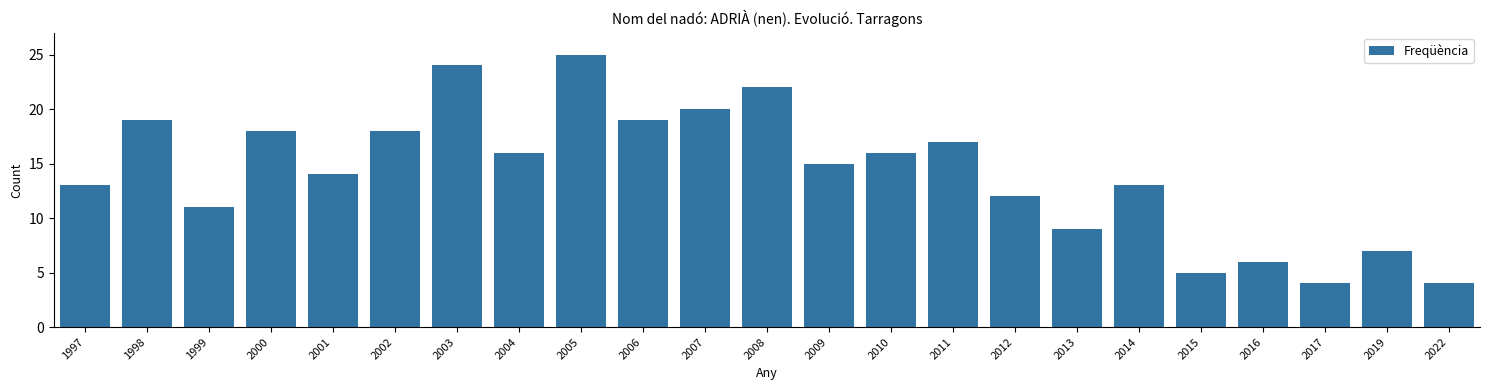

Reading right to left, extract all data points from this chart.

4	7	4	6	5	13	9	12	17	16	15	22	20	19	25	16	24	18	14	18	11	19	13